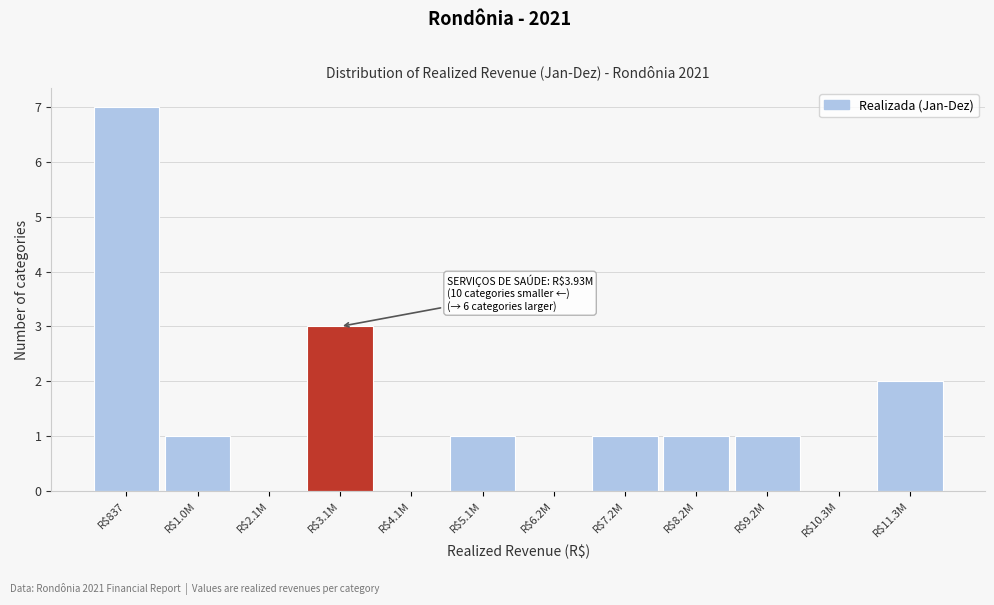

What is the greatest value displayed?

7